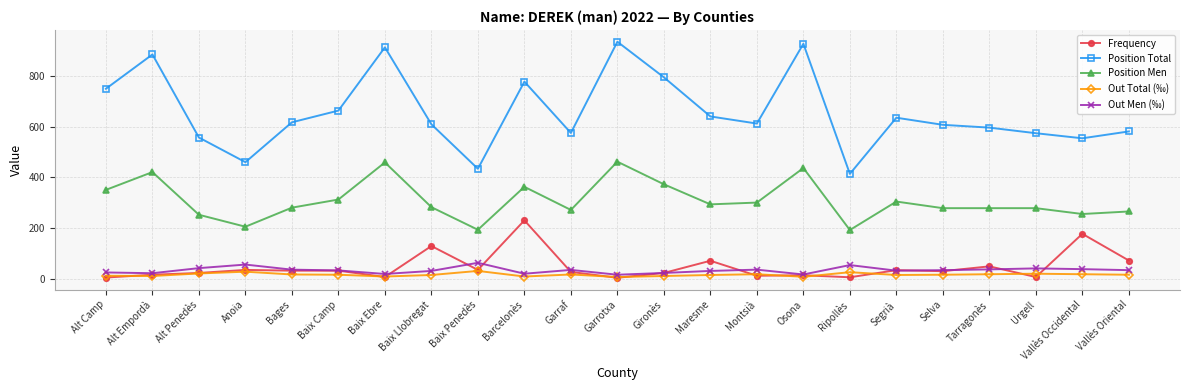

What is the sum of all Position Total values?

15104